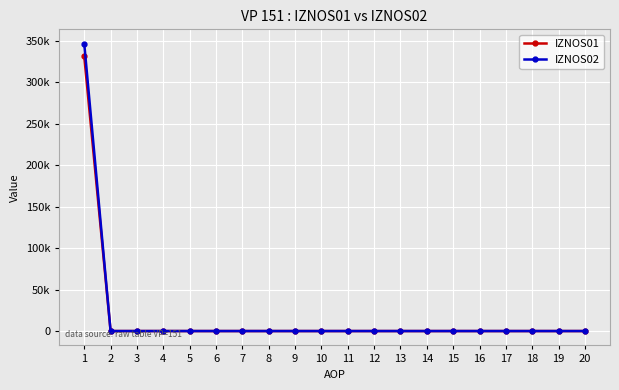

True or false: IZNOS01 and IZNOS02 intersect in this chart.

False